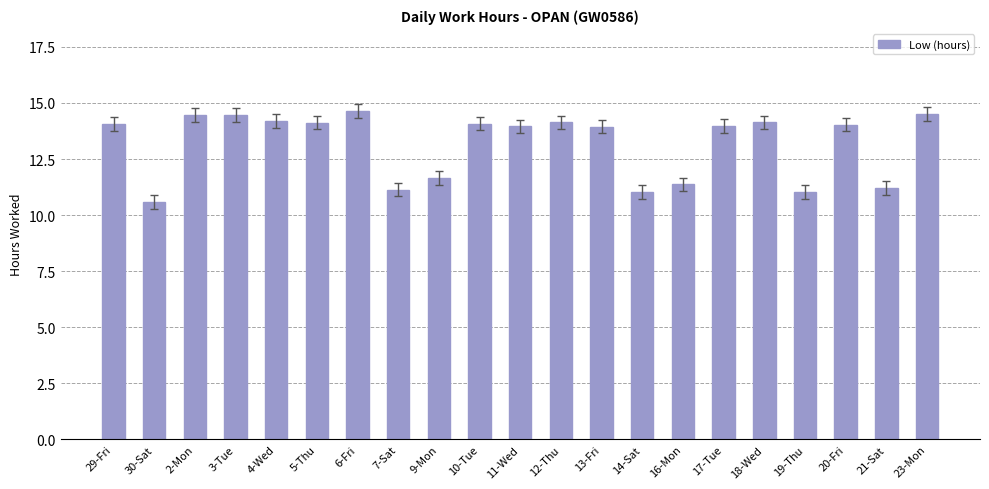

Read the value at 9-Mon.

11.7